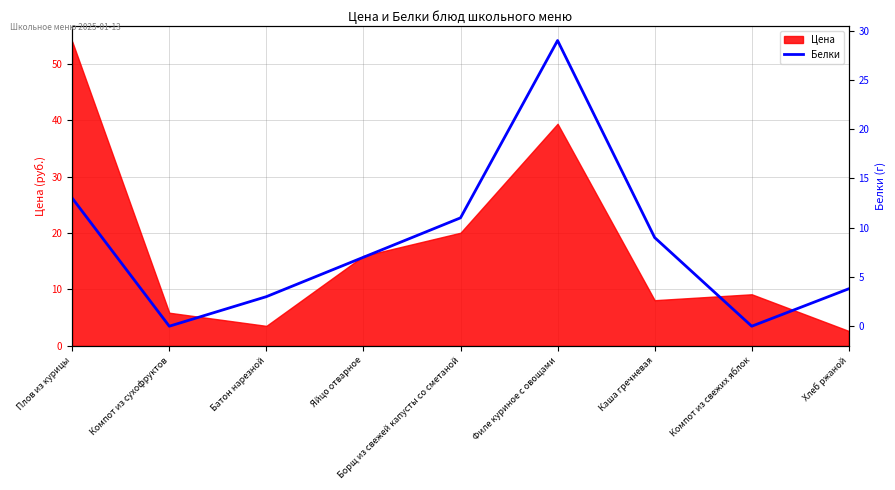

How many lines are shown in the chart?

1